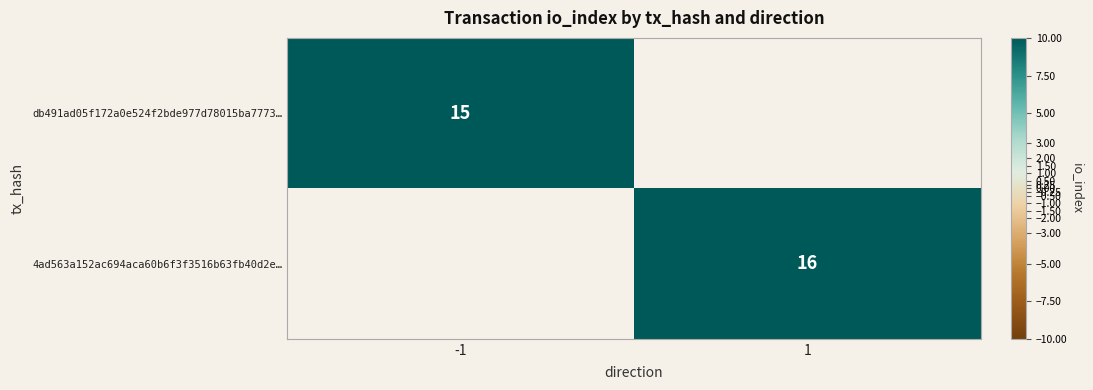

The value of db491ad05f172a0e524f2bde977d78015ba7773… at -1 is 15. True or false?

True